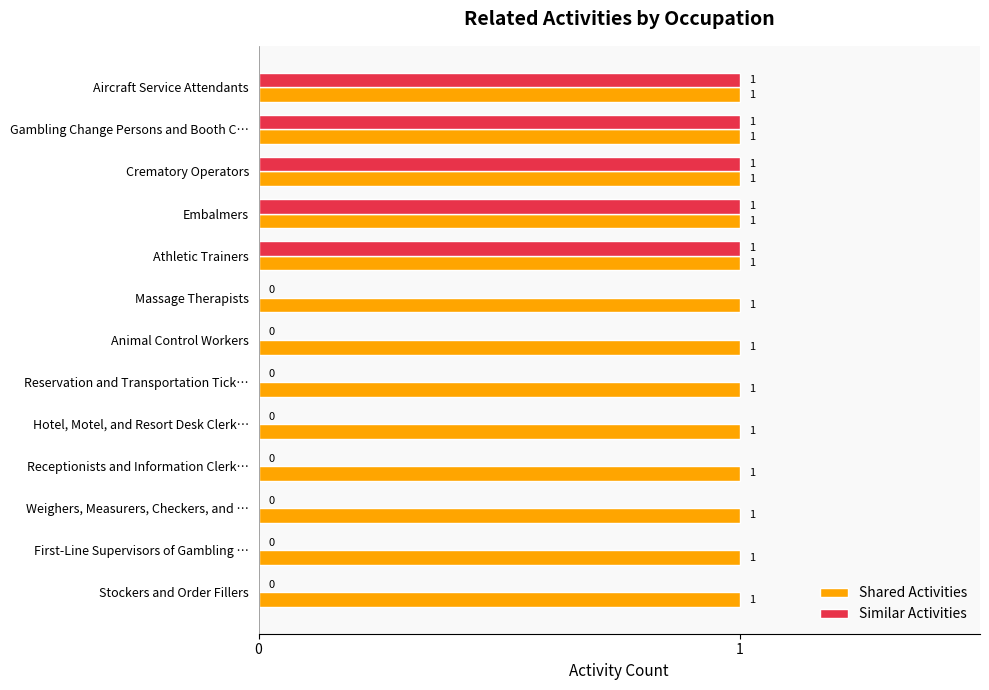

Which series has the largest total across all categories?

Shared Activities